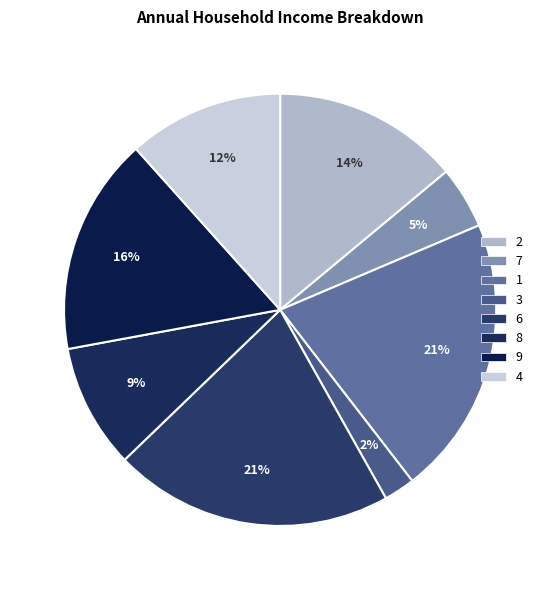

Is 8 the majority of the pie?

No